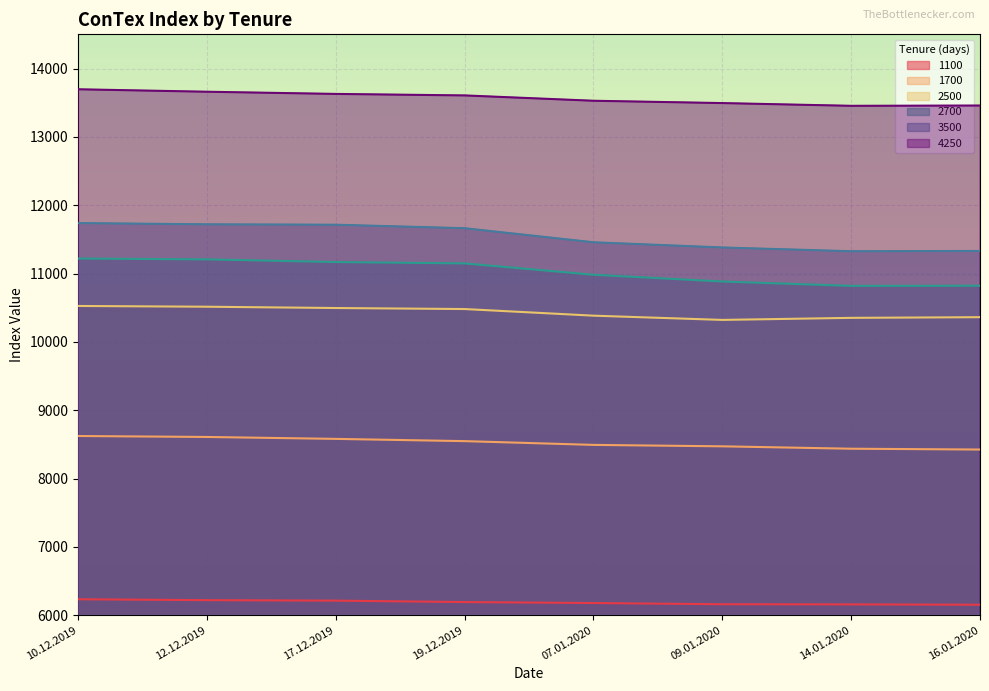

What is the spread (max minus min) of values at 12.12.2019?

7440